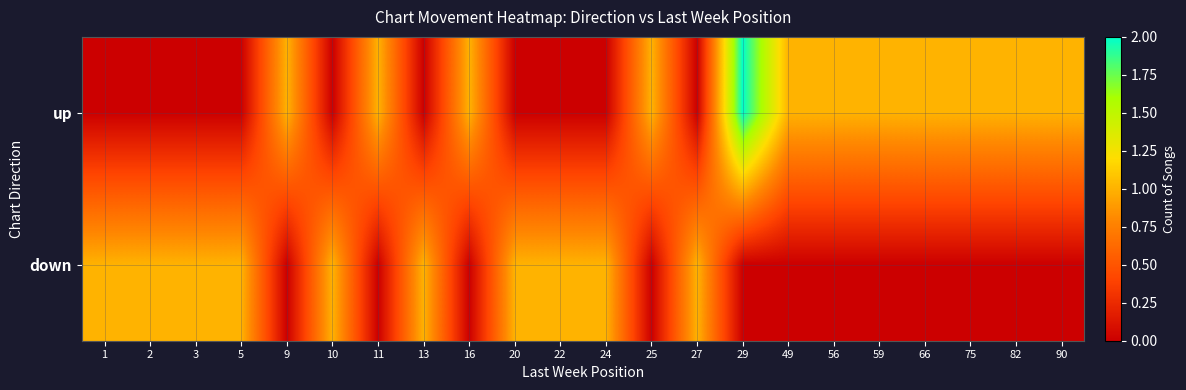

Which has a higher value, 49 or 90?

49